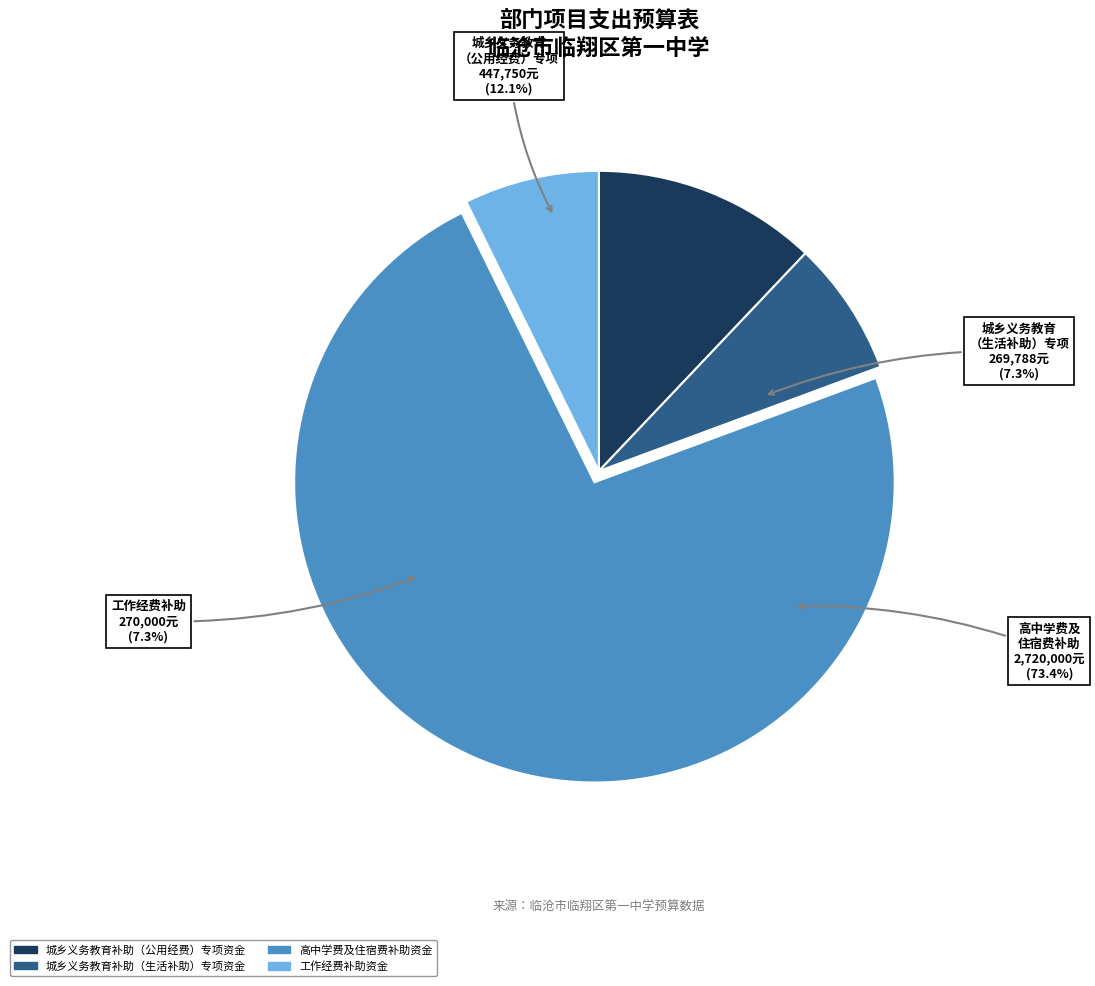

Does 城乡义务教育补助（公用经费）专项资金 account for over 50% of the chart?

No